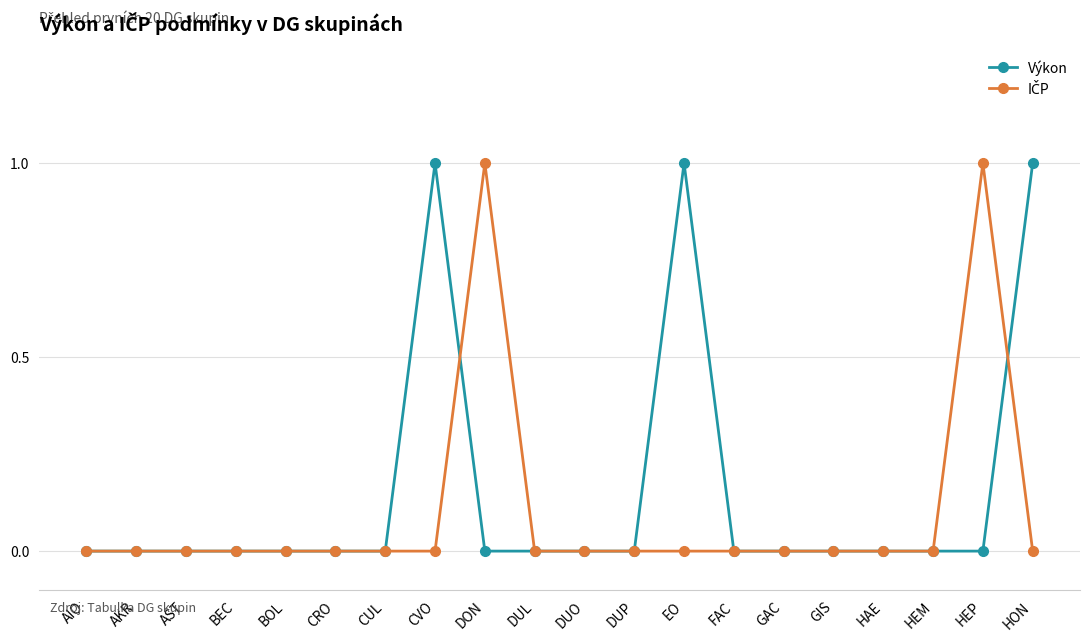

How many lines are shown in the chart?

2